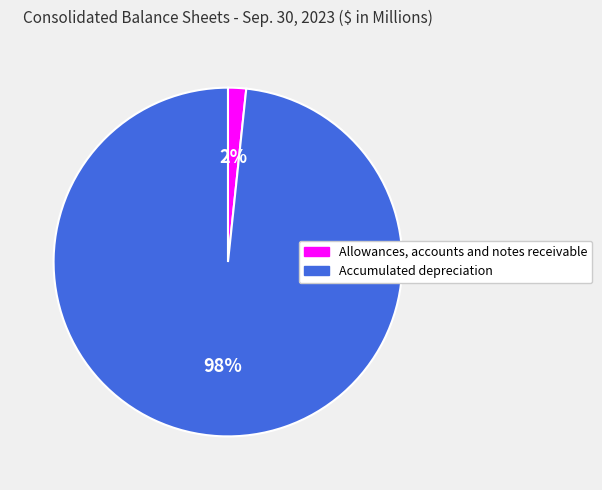

What percentage is the Accumulated depreciation slice, to the nearest percent?

98%